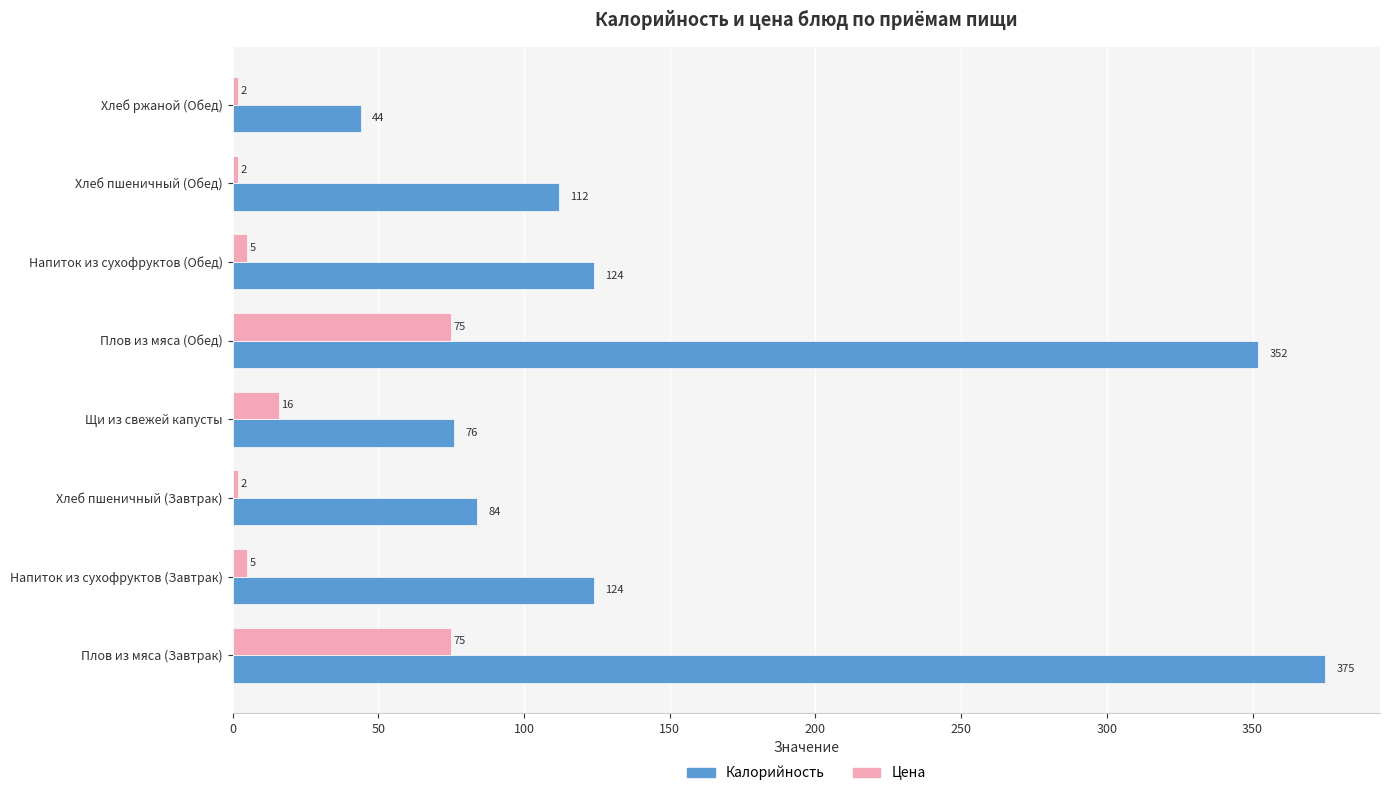

Where is Цена nearest to the value 38?

Щи из свежей капусты